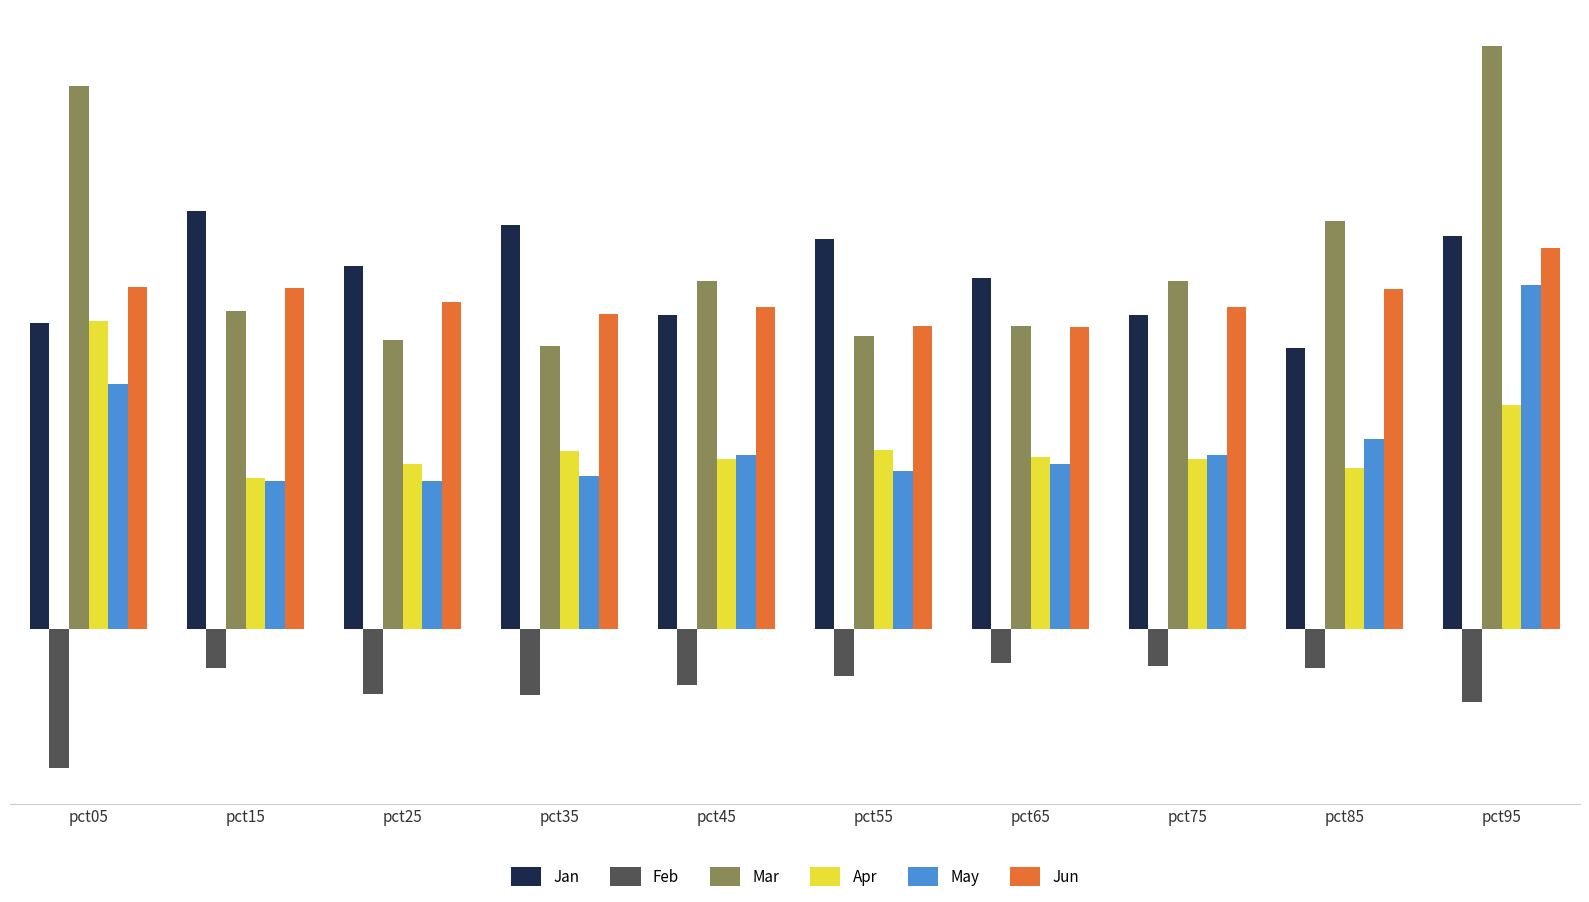

Rank the series by their maximum value, from highest to lowest.

Mar, Jan, Jun, May, Apr, Feb